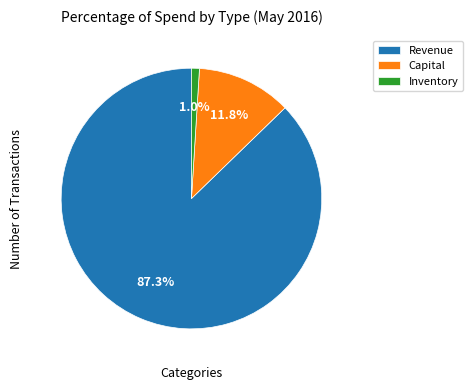

To the nearest percent, what is the combined percentage of Inventory and Revenue?

88%